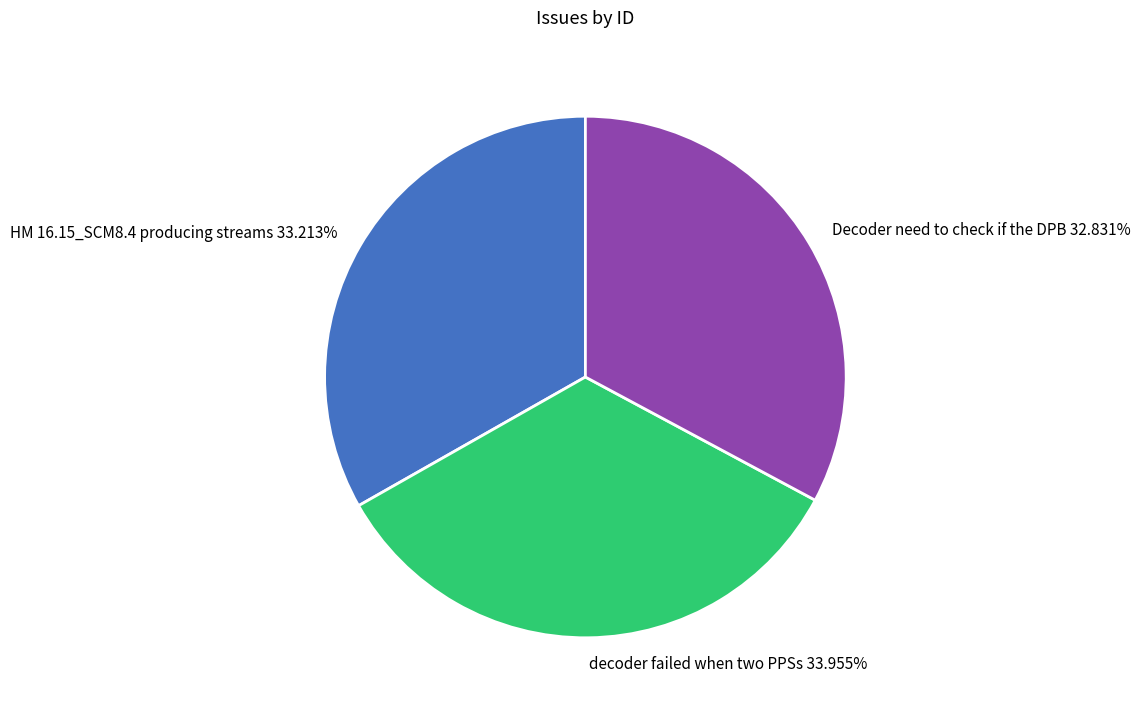

Approximately how many times larger is the value at HM 16.15_SCM8.4 producing streams compared to Decoder need to check if the DPB?

1.0